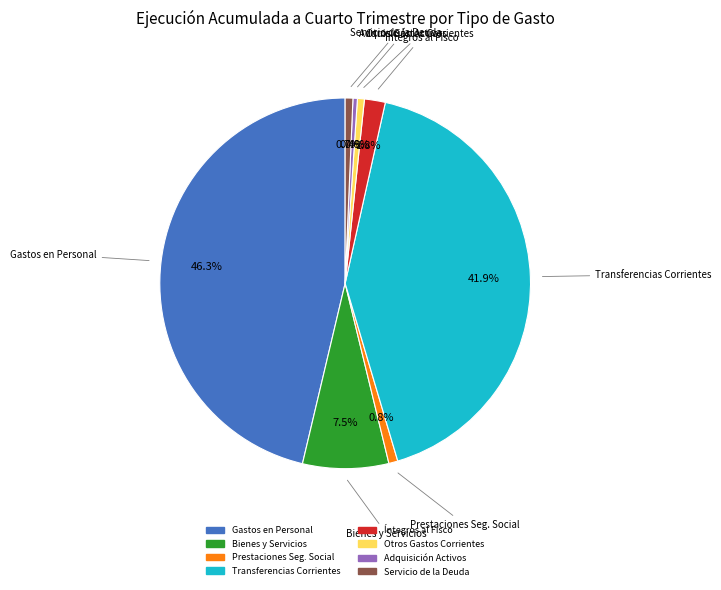

Is there any slice that represents more than half of the pie?

No